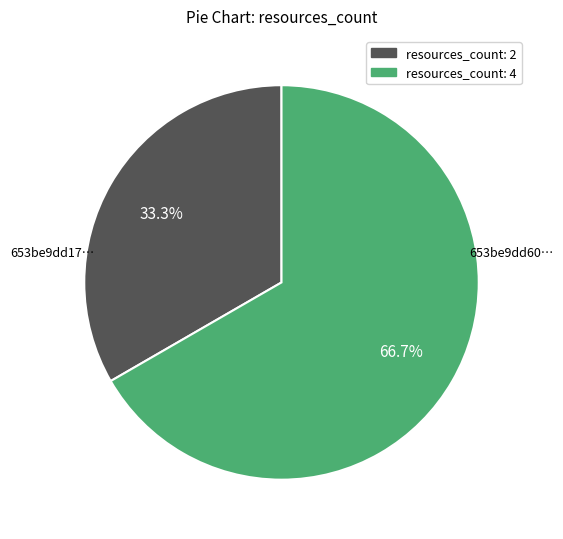

Is there any slice that represents more than half of the pie?

Yes